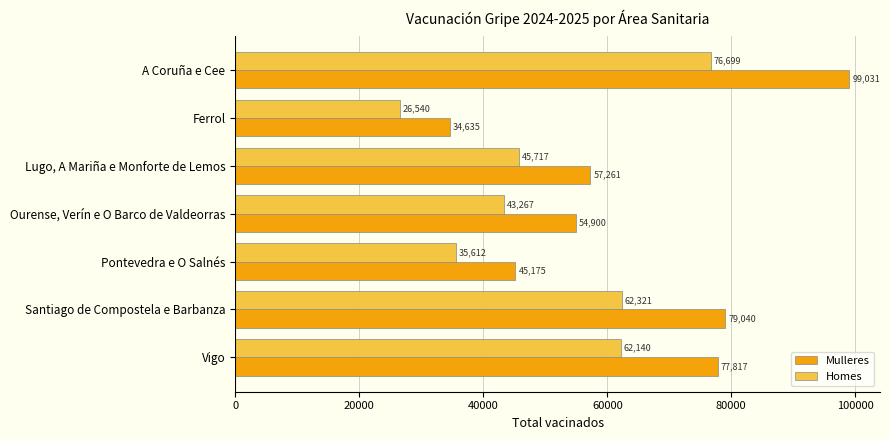

What is the average value of the Mulleres series?

63980